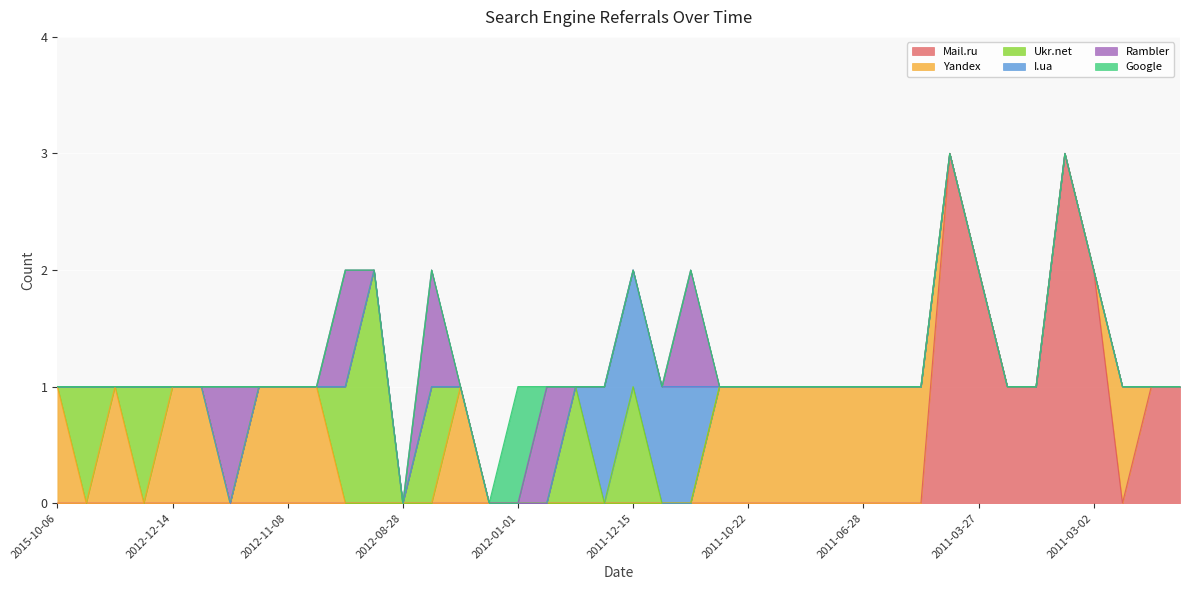

What is the spread (max minus min) of values at 2011-03-29?

3